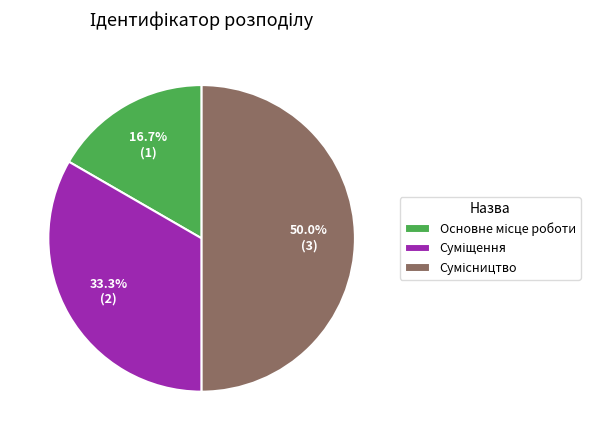

The Сумісництво slice represents 50% of the pie. True or false?

True